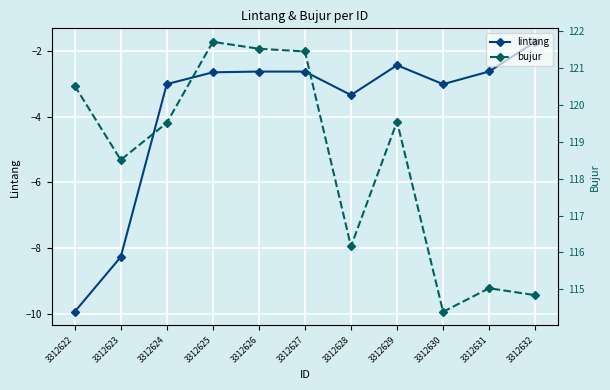

What are all the series names shown in the legend?

lintang, bujur